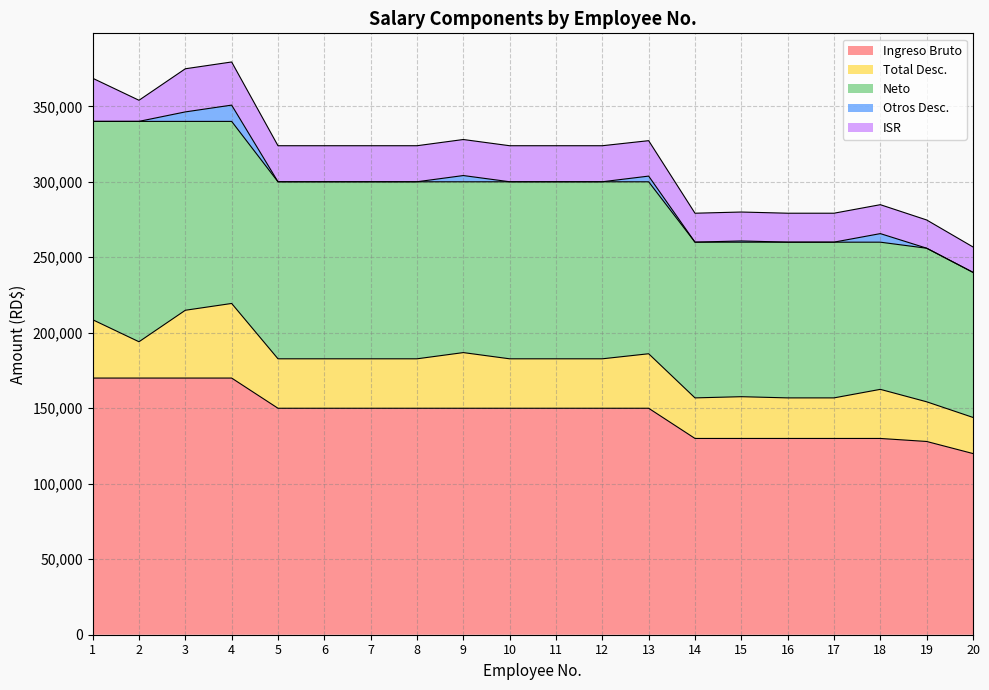

Reading left to right, extract all data points from this chart.

Ingreso Bruto: 170000.0	170000.0	170000.0	170000.0	150000.0	150000.0	150000.0	150000.0	150000.0	150000.0	150000.0	150000.0	150000.0	130000.0	130000.0	130000.0	130000.0	130000.0	128000.0	120000.0
Total Desc.: 38643.1	24045.6	44910.4	49413.3	32756.6	32756.6	32756.6	32756.6	36870.6	32756.6	32756.6	32756.6	36104.2	26870.1	27661.9	26870.1	26870.1	32523.1	26281.5	23926.9
Neto: 131356.9	145954.4	125089.6	120586.7	117243.4	117243.4	117243.4	117243.4	113129.4	117243.4	117243.4	117243.4	113895.9	103129.9	102338.1	103129.9	103129.9	97476.9	101718.5	96073.1
Otros Desc.: 25.0	25.0	6292.3	10795.1	25.0	25.0	25.0	25.0	4139.0	25.0	25.0	25.0	3769.4	25.0	816.8	25.0	25.0	5678.0	25.0	25.0
ISR: 28571.1	13973.6	28571.1	28571.1	23866.6	23866.6	23866.6	23866.6	23866.6	23866.6	23866.6	23866.6	23469.8	19162.1	19162.1	19162.1	19162.1	19162.1	18691.7	16809.9